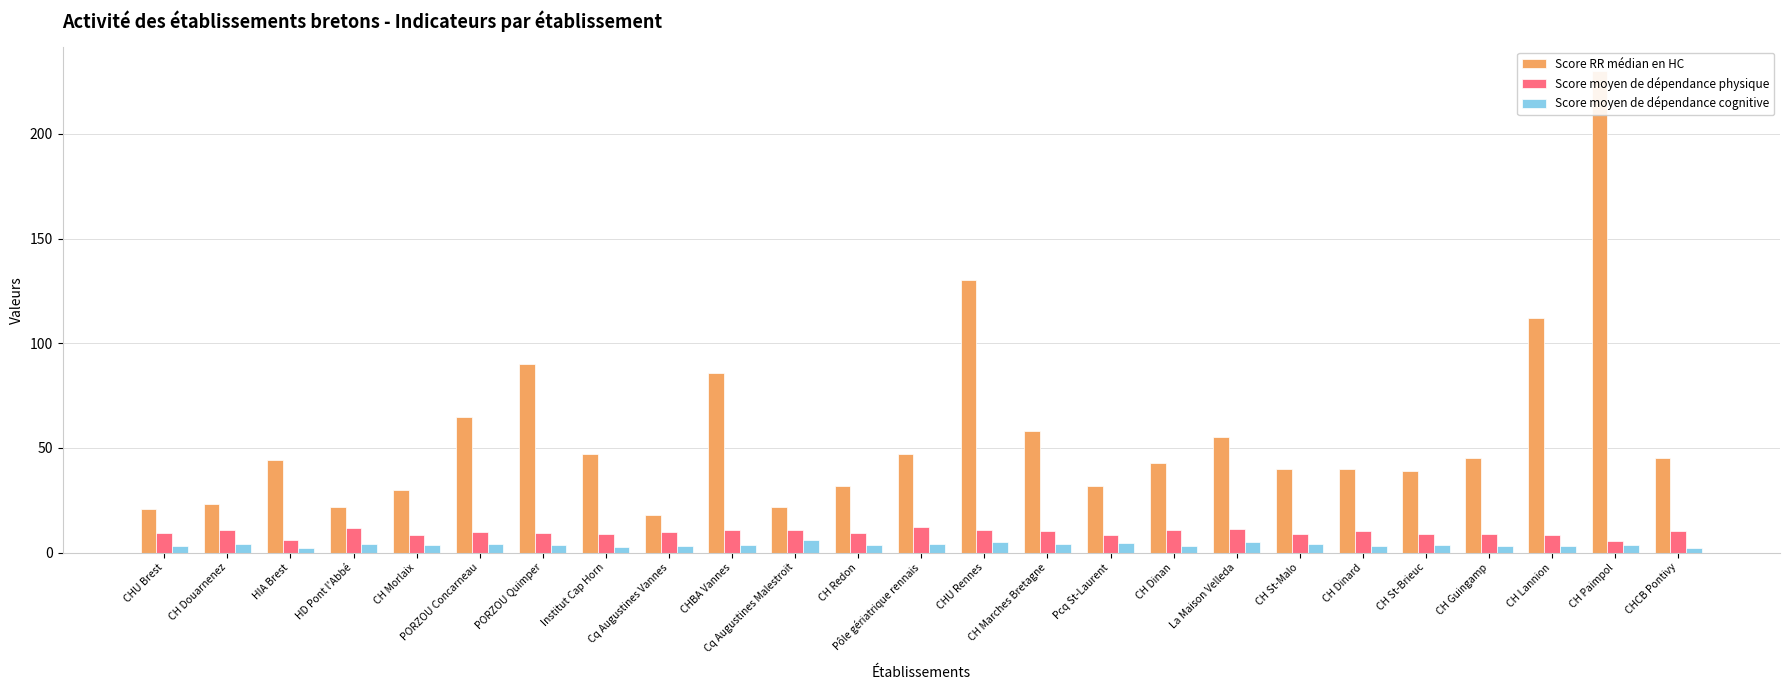

What is the label of the 20th bar from the right?

PORZOU Concarneau